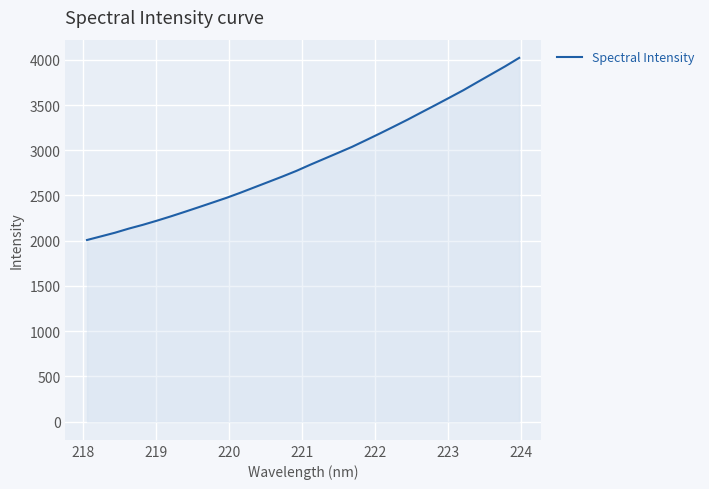

What is the maximum value shown in the chart?

4021.3